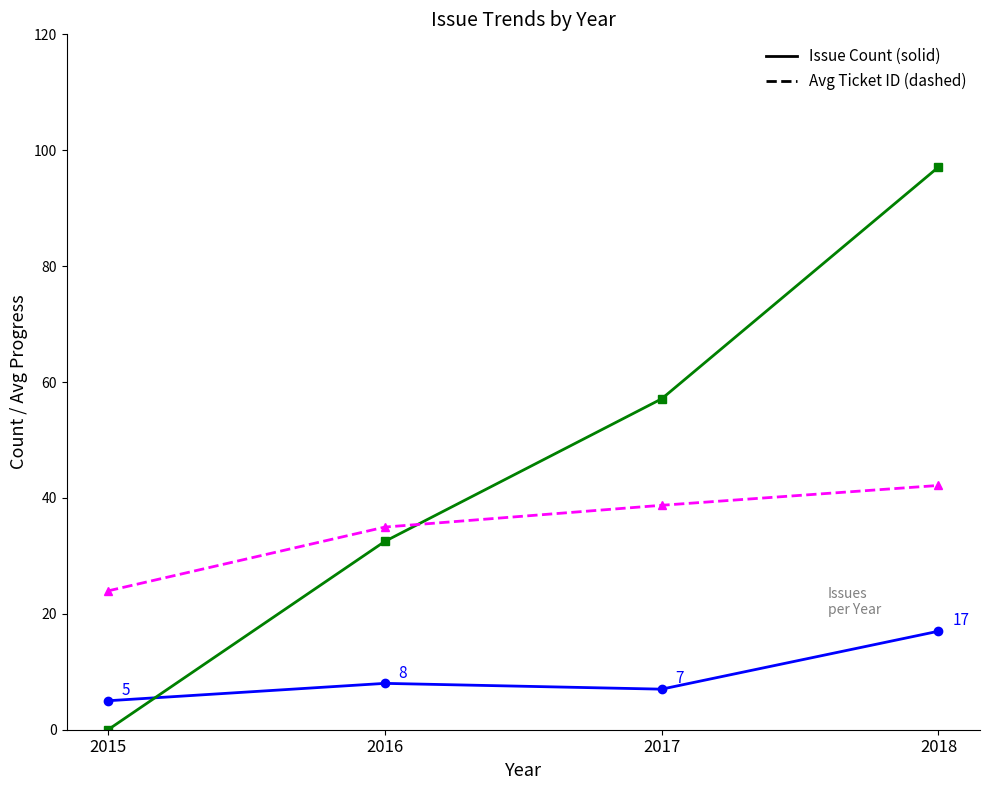

What is the difference between the highest and lowest values at 2015?

24.0